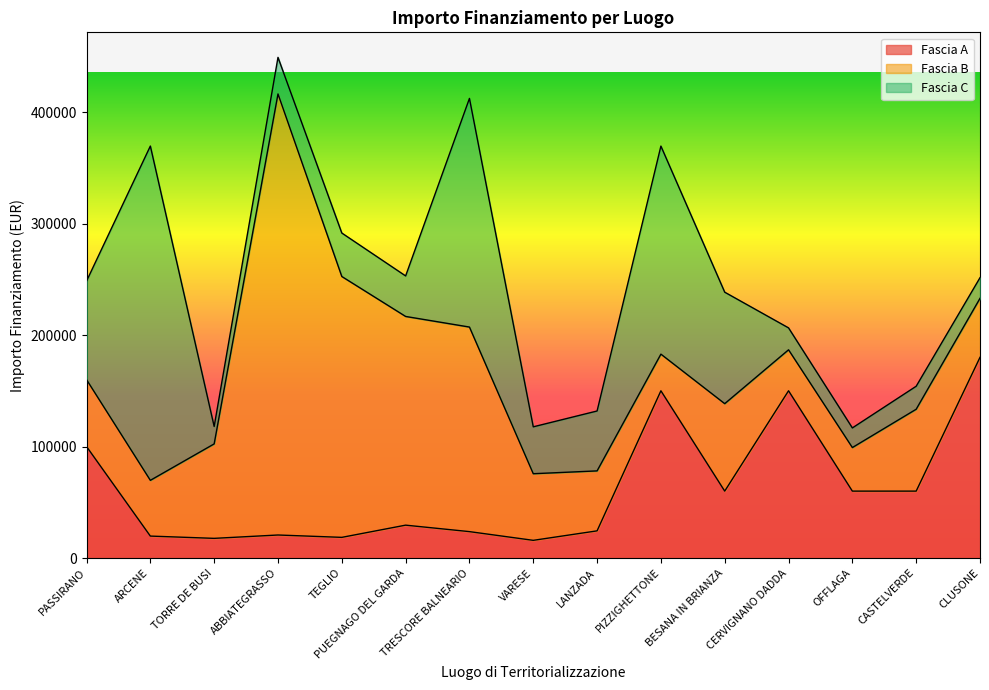

Does the chart display data point markers on the line(s)?

No